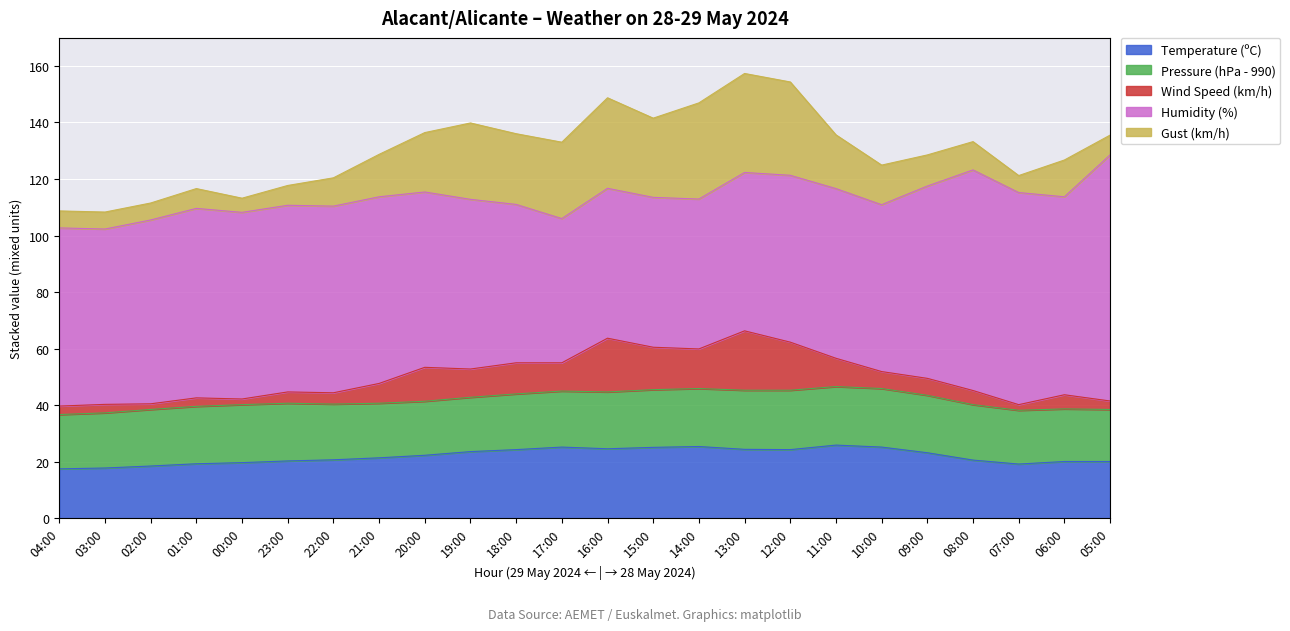

What is the total value across all series at 09:00?

128.5